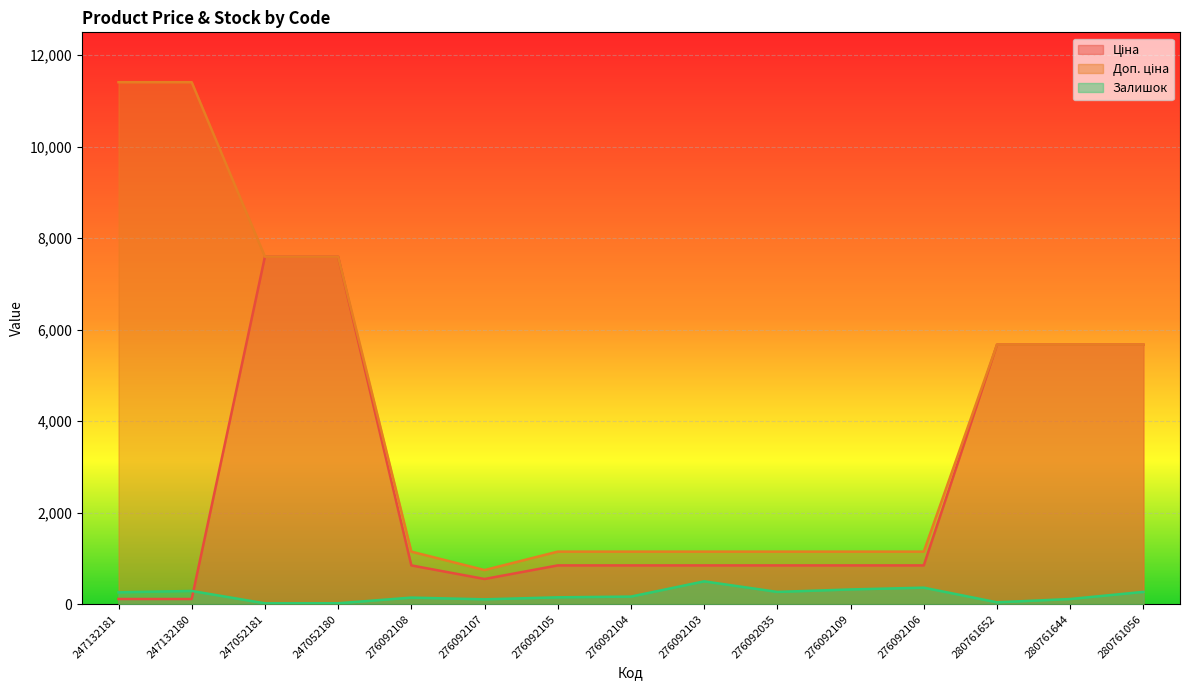

What is the difference between the maximum and minimum values in the Залишок series?

480.0